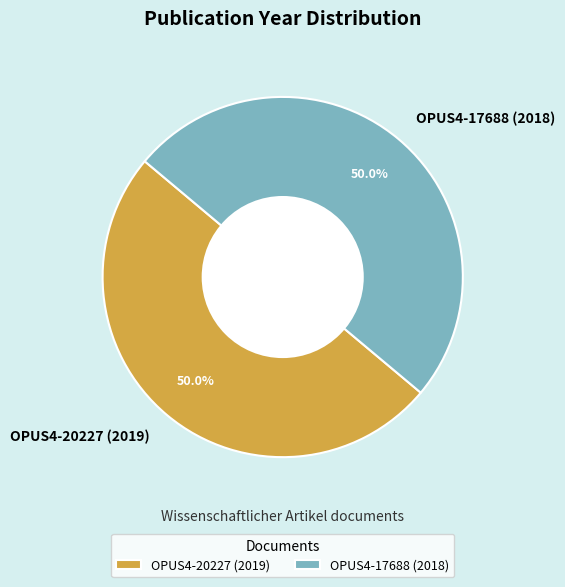

How many slices are in this pie chart?

2